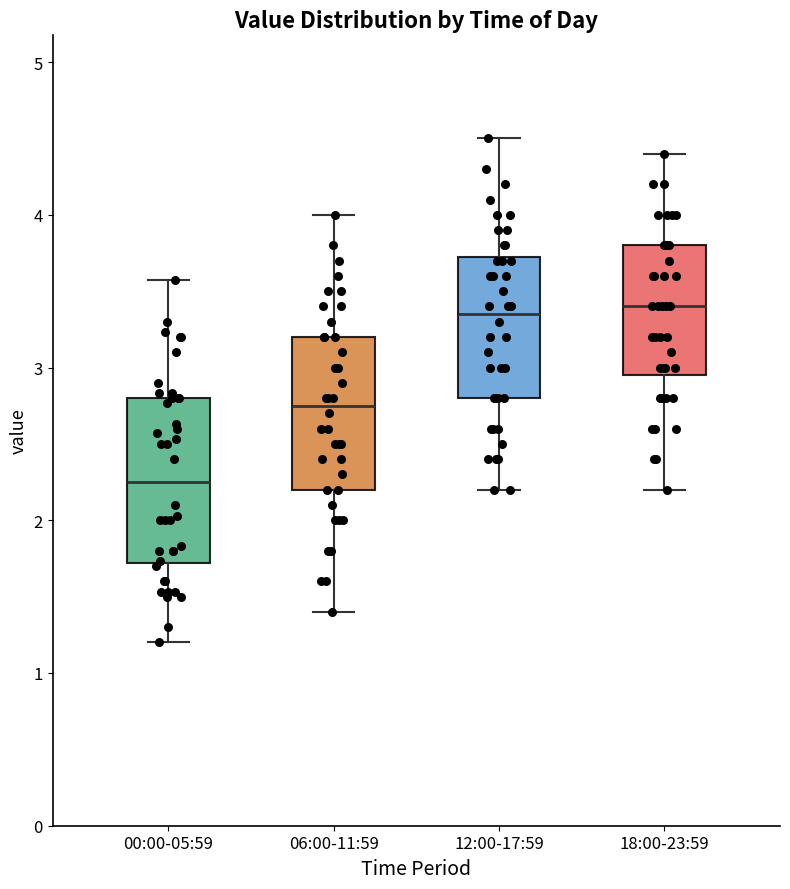

Reading left to right, read every box against the y-axis: the position of its median line, the range the box covers, and the ends of its whiskers. The values are not printed on the chart, so give them approximately, as read against the axis.

00:00-05:59: median 2.3, box 1.7 to 2.8, whiskers 1.2 to 3.6
06:00-11:59: median 2.8, box 2.2 to 3.2, whiskers 1.4 to 4.0
12:00-17:59: median 3.4, box 2.8 to 3.7, whiskers 2.2 to 4.5
18:00-23:59: median 3.4, box 3.0 to 3.8, whiskers 2.2 to 4.4